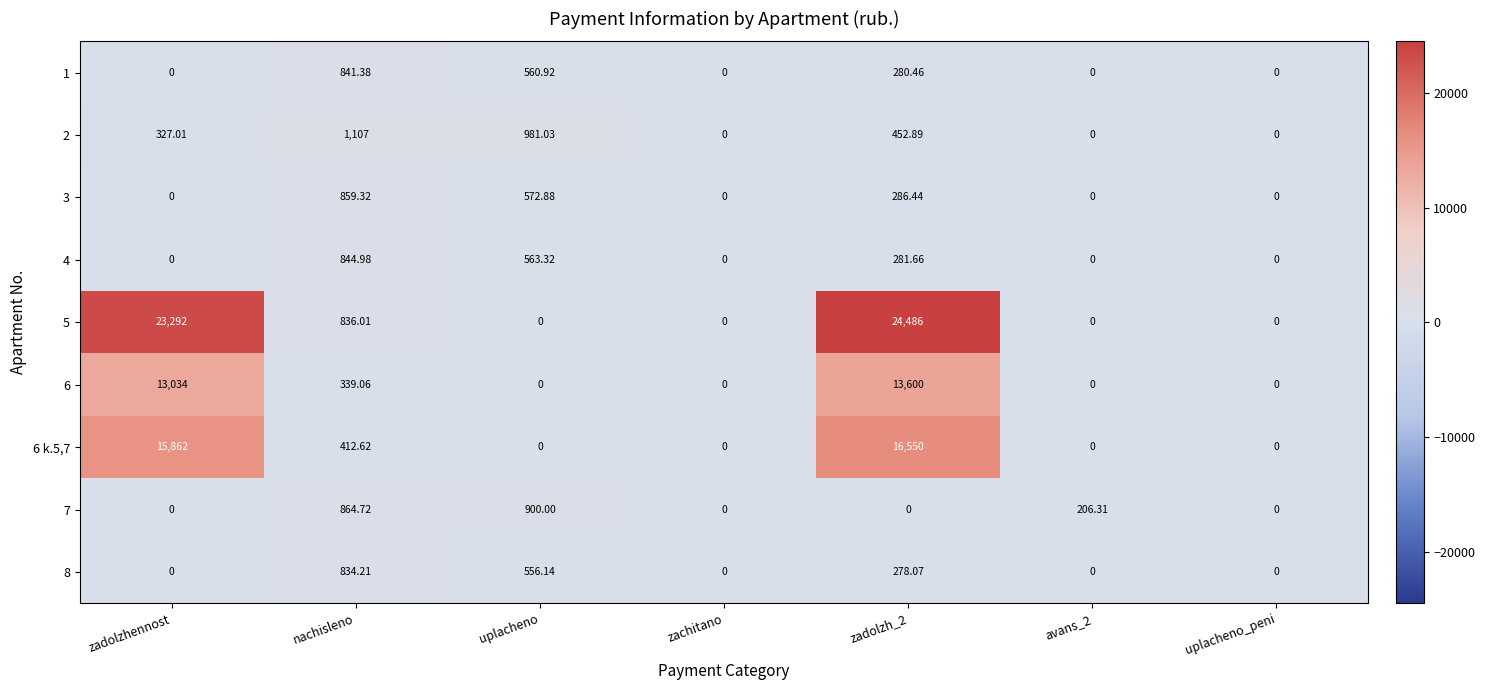

Where is 6 k.5,7 nearest to the value 8275?

zadolzhennost